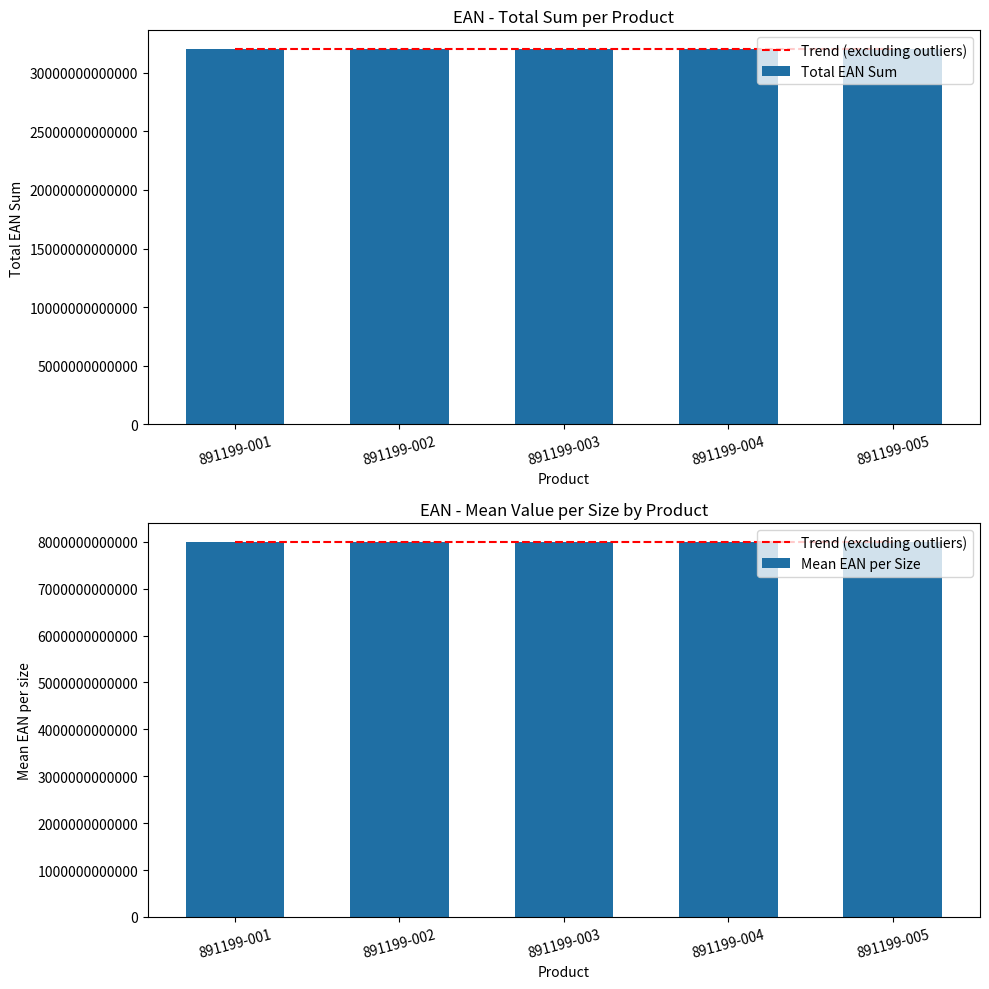

Where does the Trend (excluding outliers) series first go above 8002390433749?

891199-003